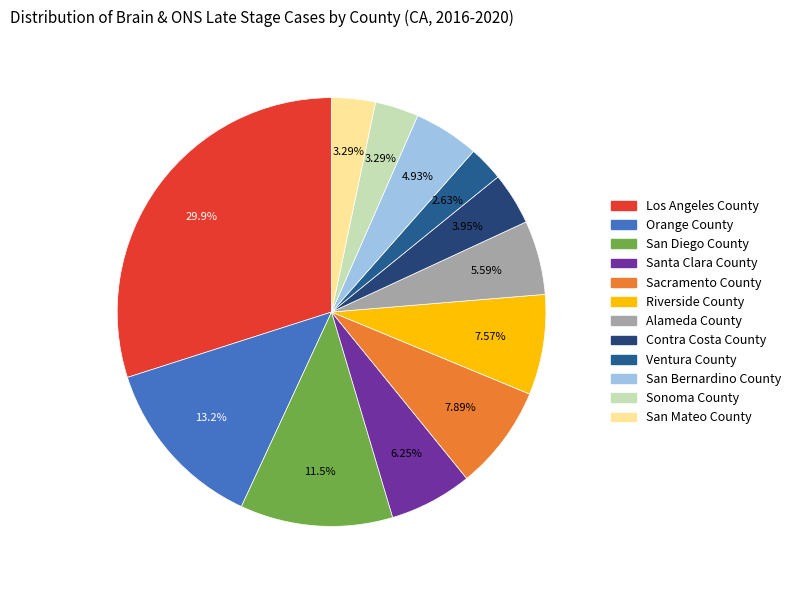

Combined, what portion of the pie is San Diego County and Los Angeles County?

41.4%